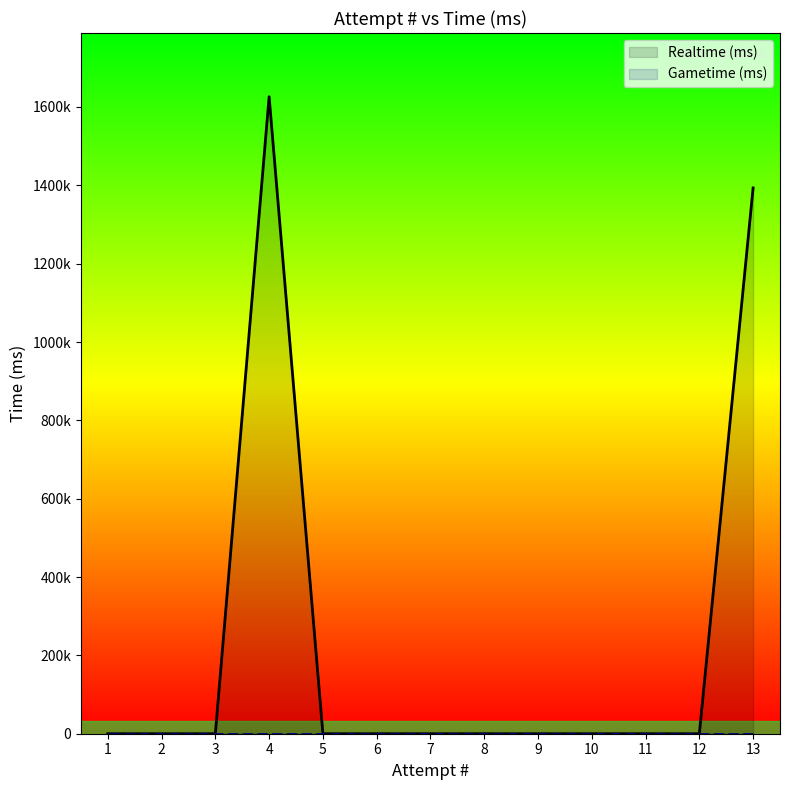

The value of Gametime (ms) at 7 is 0. True or false?

True